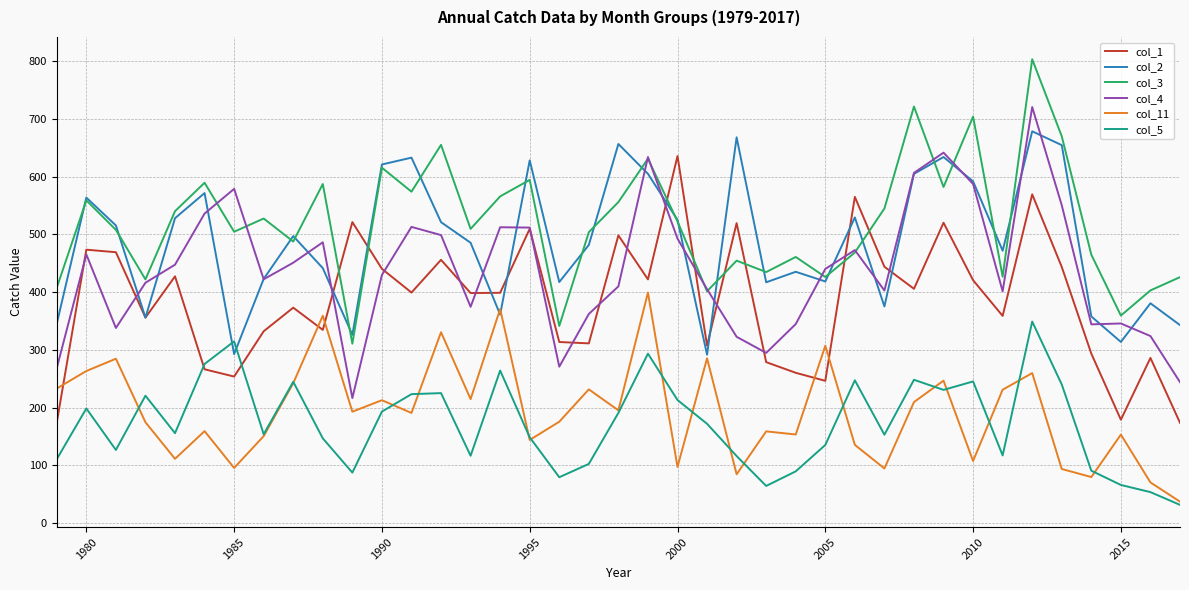

Which series ends up on top after the final intersection of col_1 and col_11?

col_1